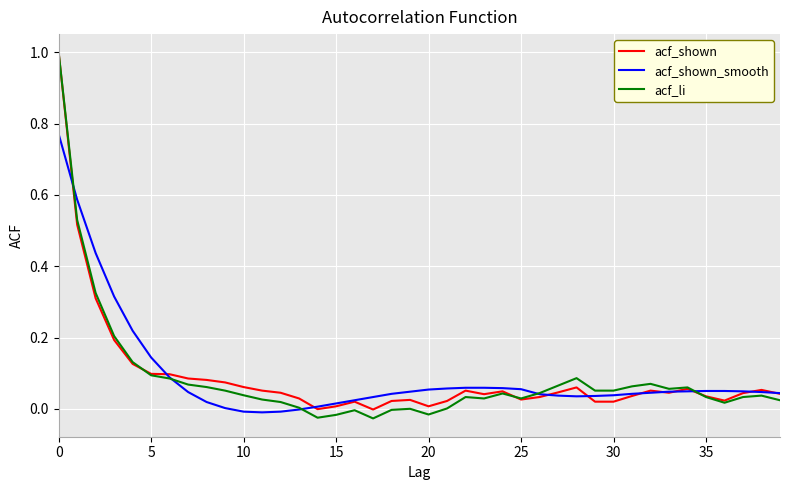

What is the maximum value for acf_shown?

1.0